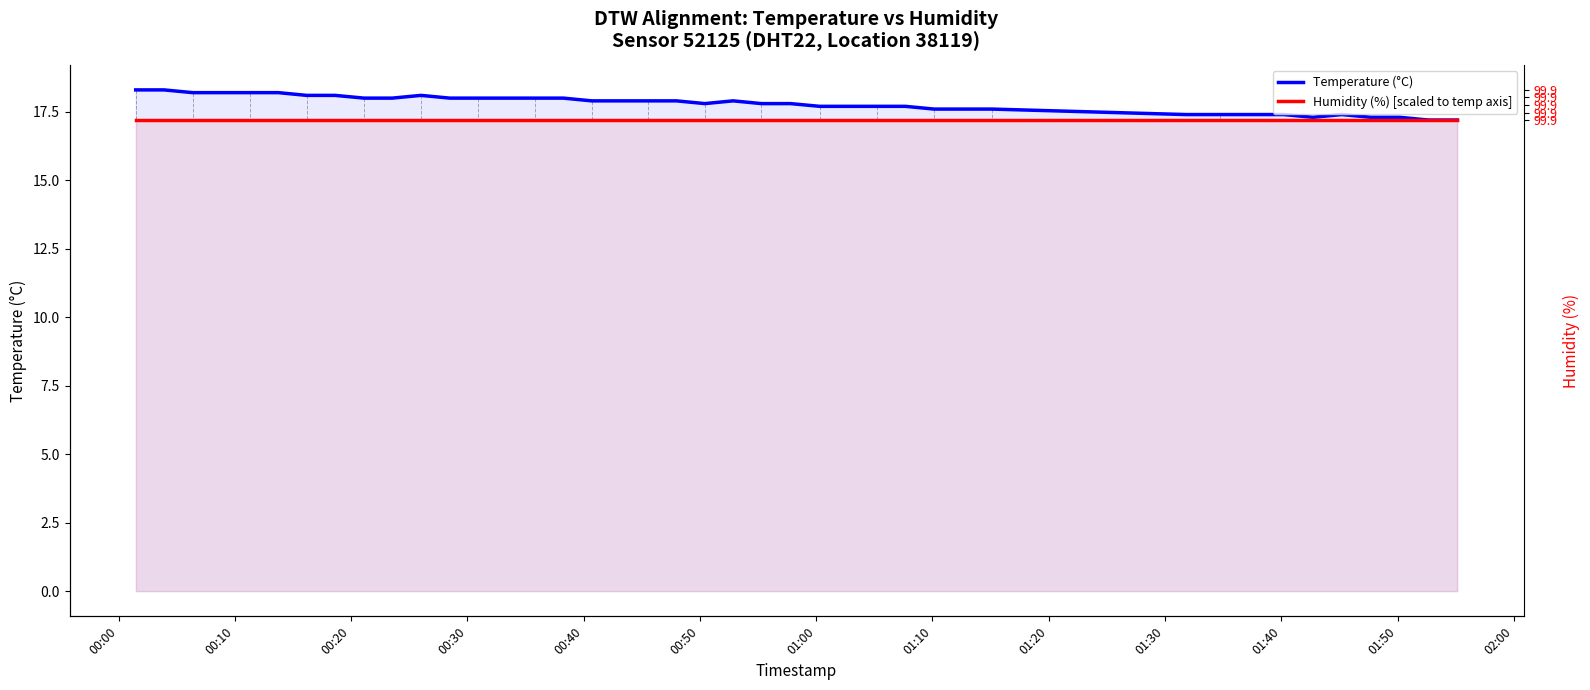

Which series has the largest total across all categories?

Temperature (°C)